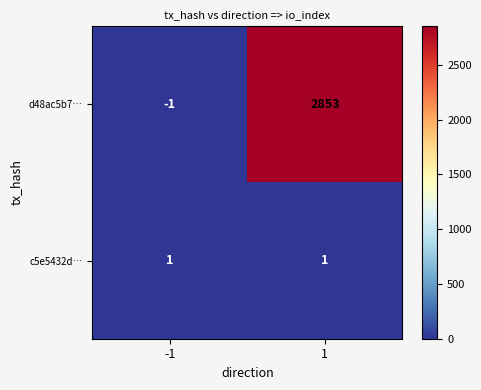

Reading left to right, list all the values displayed in this chart.

d48ac5b7…: -1=-1	1=2853
c5e5432d…: -1=1	1=1